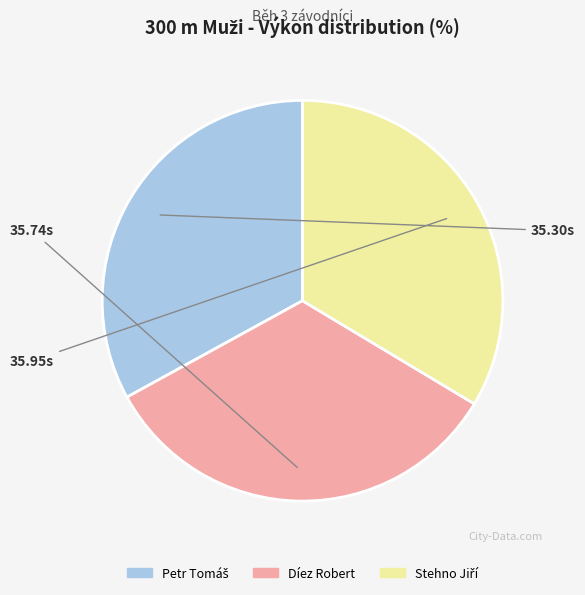

Does Díez Robert account for over 50% of the chart?

No